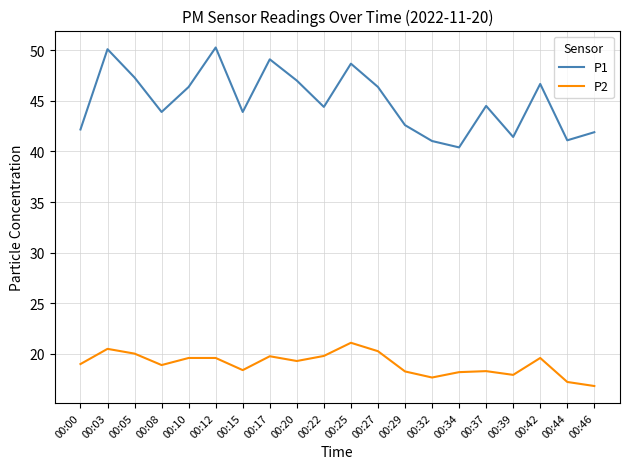

Which category has the highest value in the P2 series?

00:25